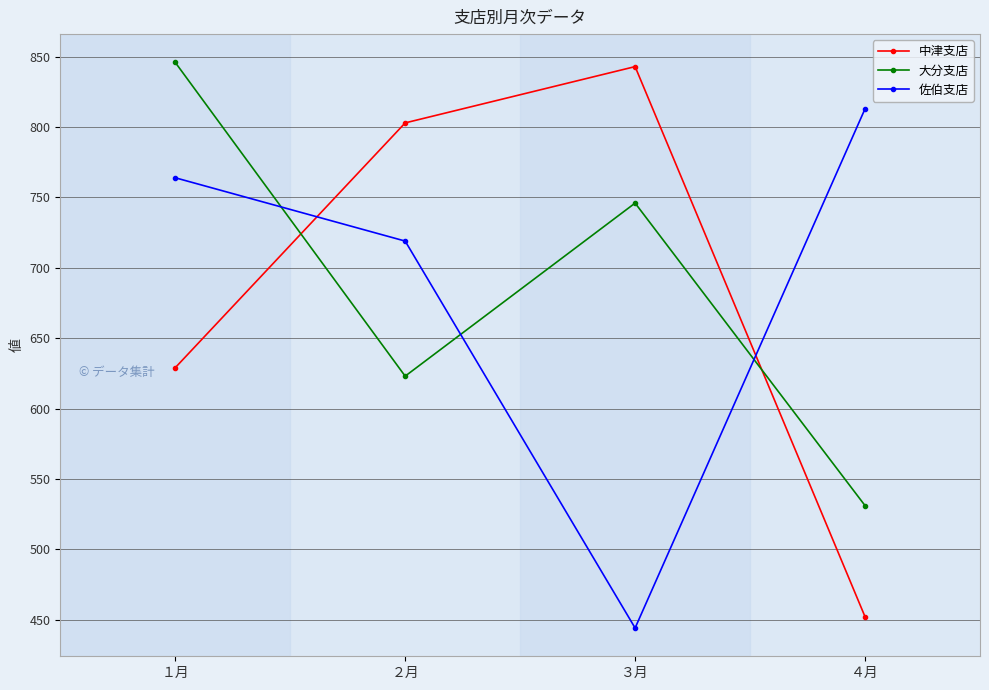

Is the value of 佐伯支店 at １月 greater than the value of 中津支店 at ３月?

No